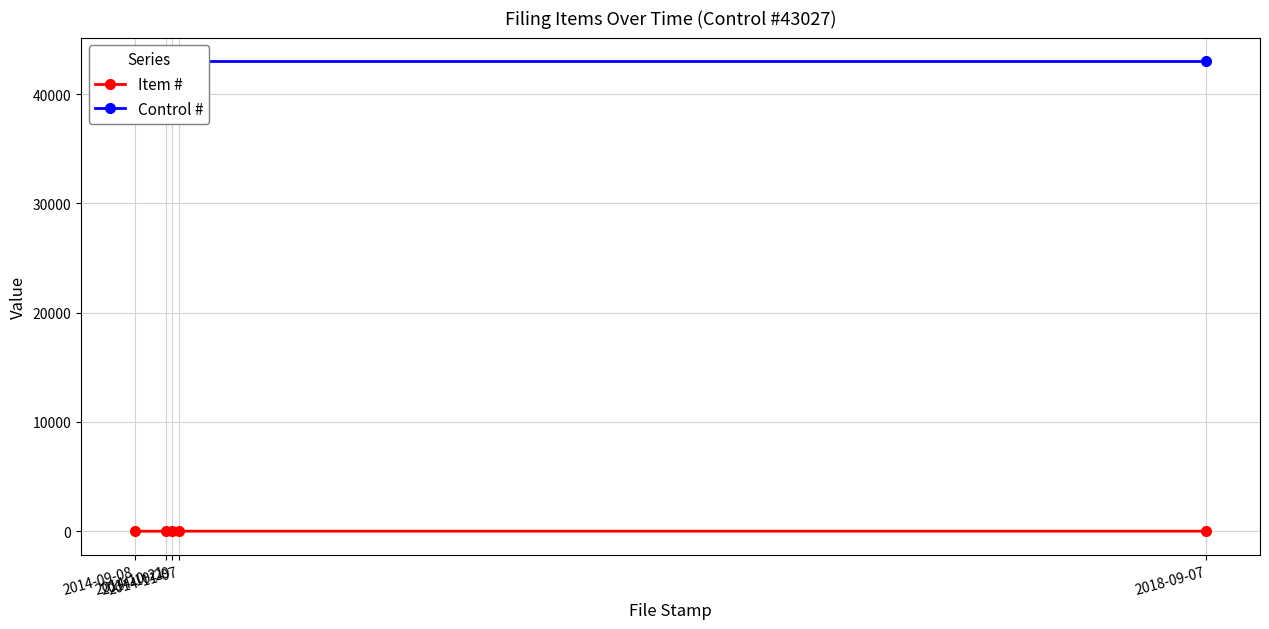

Rank the series at 2014-10-29 from lowest to highest value.

Item #, Control #